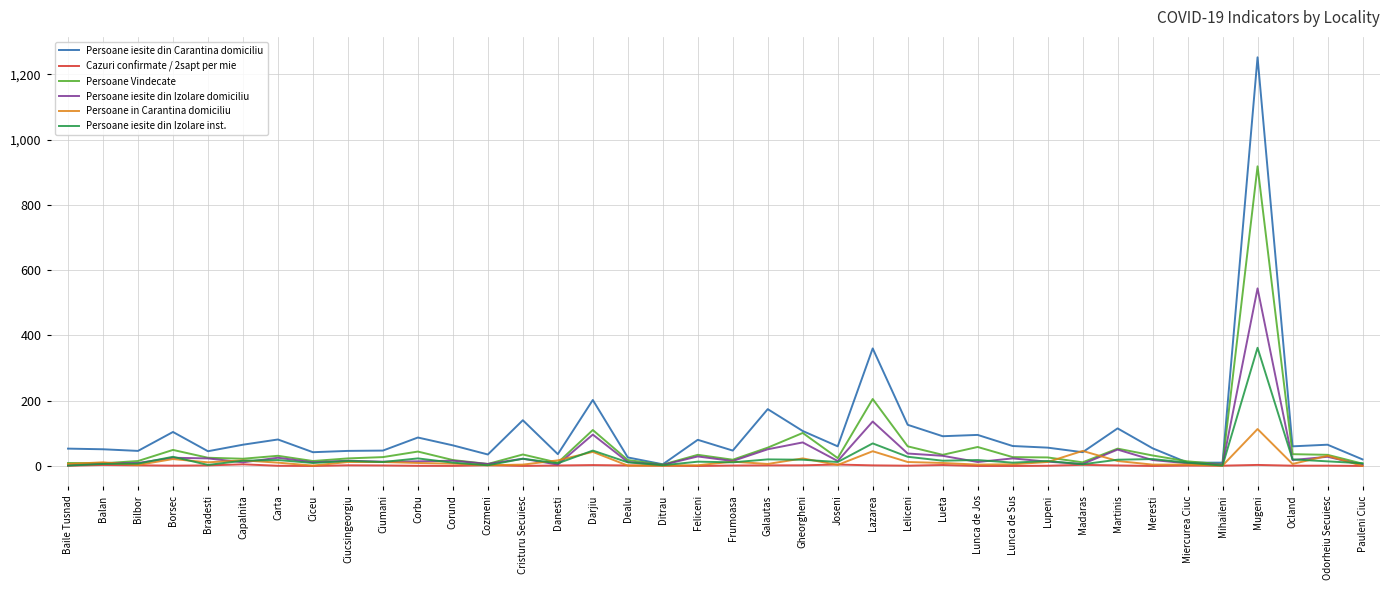

Which series has the largest total across all categories?

Persoane iesite din Carantina domiciliu